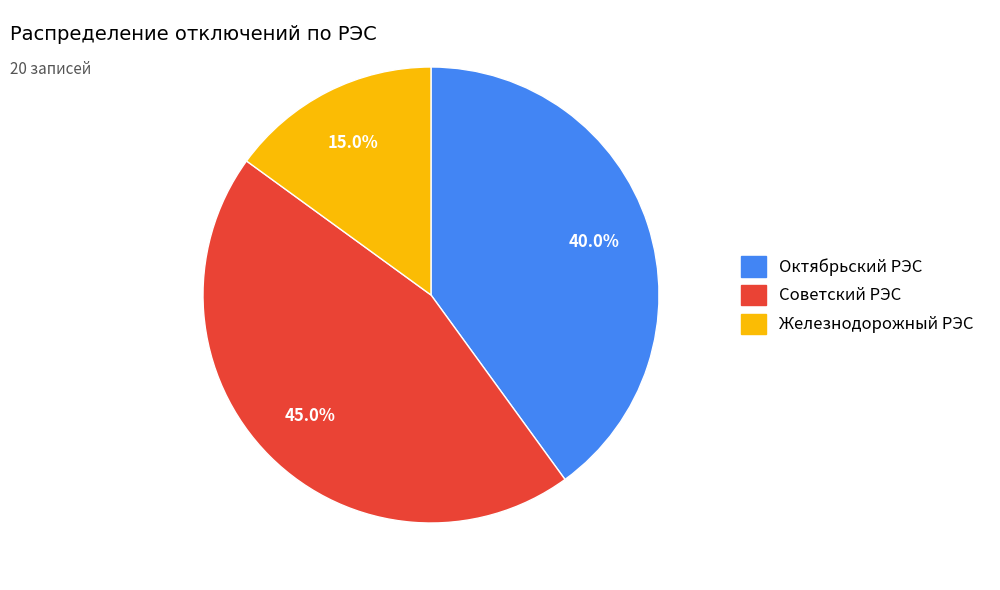

Is it true that Советский РЭС is 45% of the pie?

True